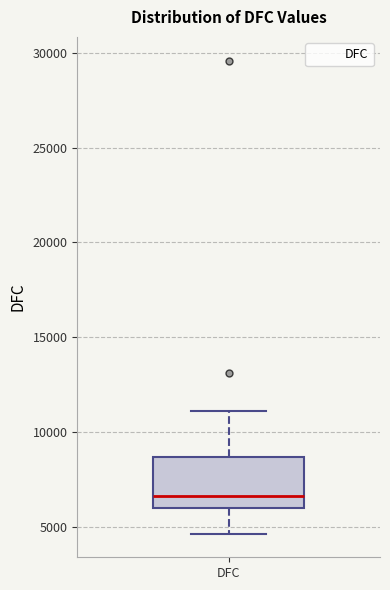

Transcribe this box plot: give where the median line is, the range the box spans, and where the two whiskers end, as read against the y-axis. The values are not printed on the chart, so give them approximately, as read against the axis.

median 6500, box 6000 to 8500, whiskers 4500 to 11000